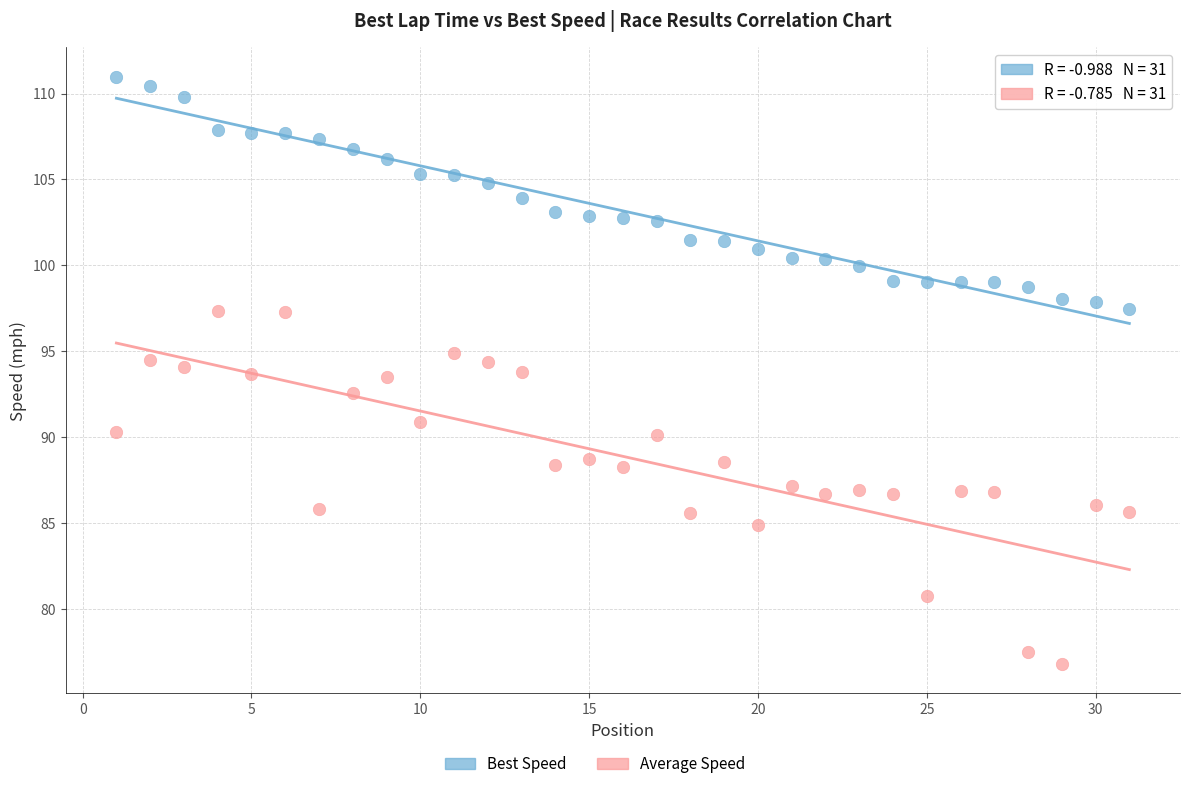

Which series has the largest Y range (max minus min)?

Average Speed